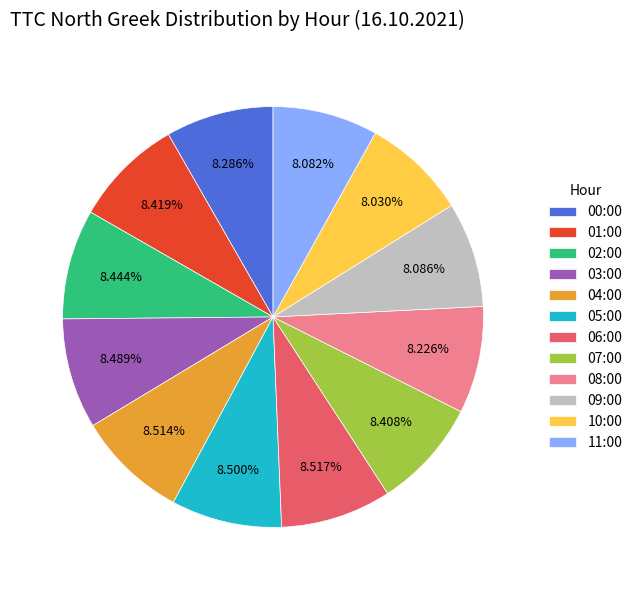

Approximately how many times larger is the value at 03:00 compared to 07:00?

1.0